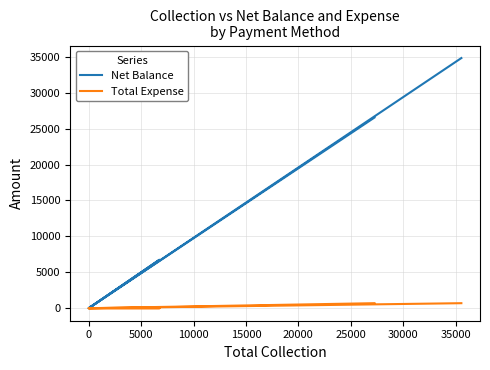

At 20000, list the series in order from smallest to largest.

Total Expense, Net Balance